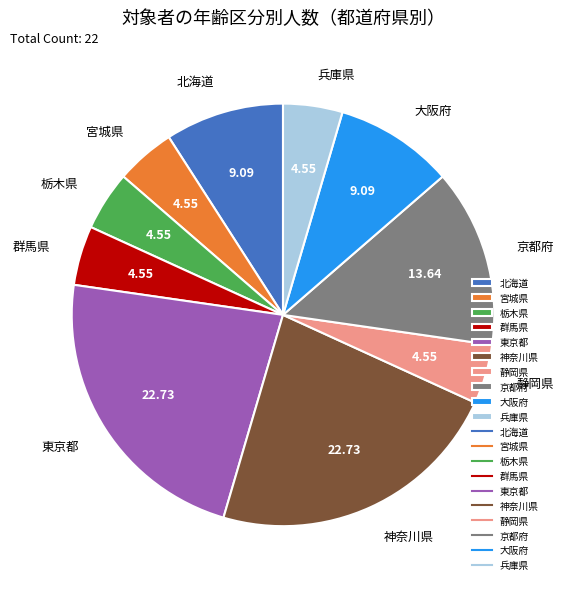

Does 栃木県 account for over 50% of the chart?

No